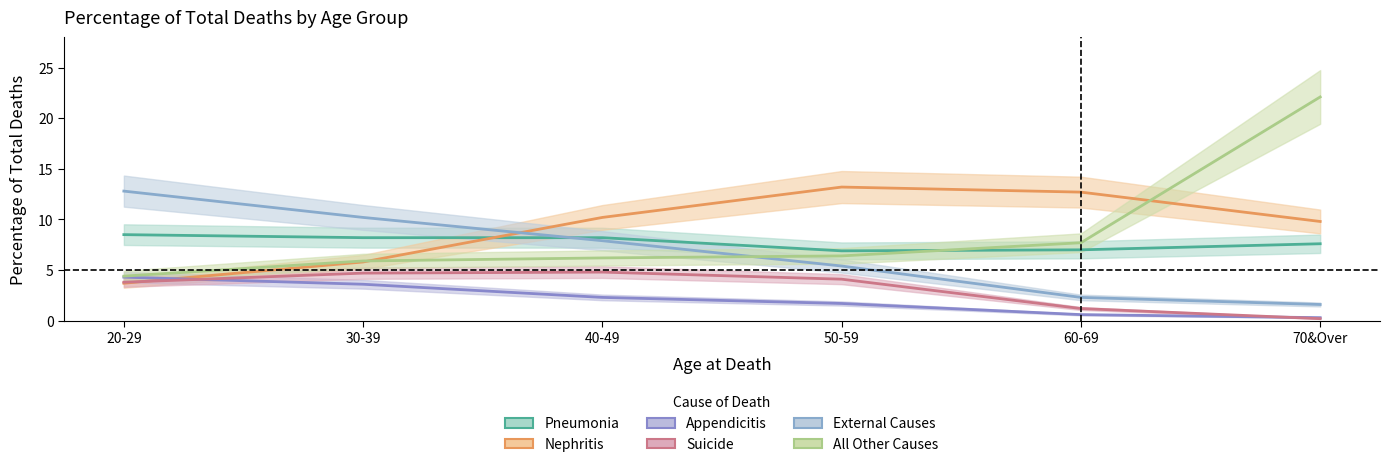

Between 50-59 and 70&Over, which series saw the biggest shift?

All Other Causes